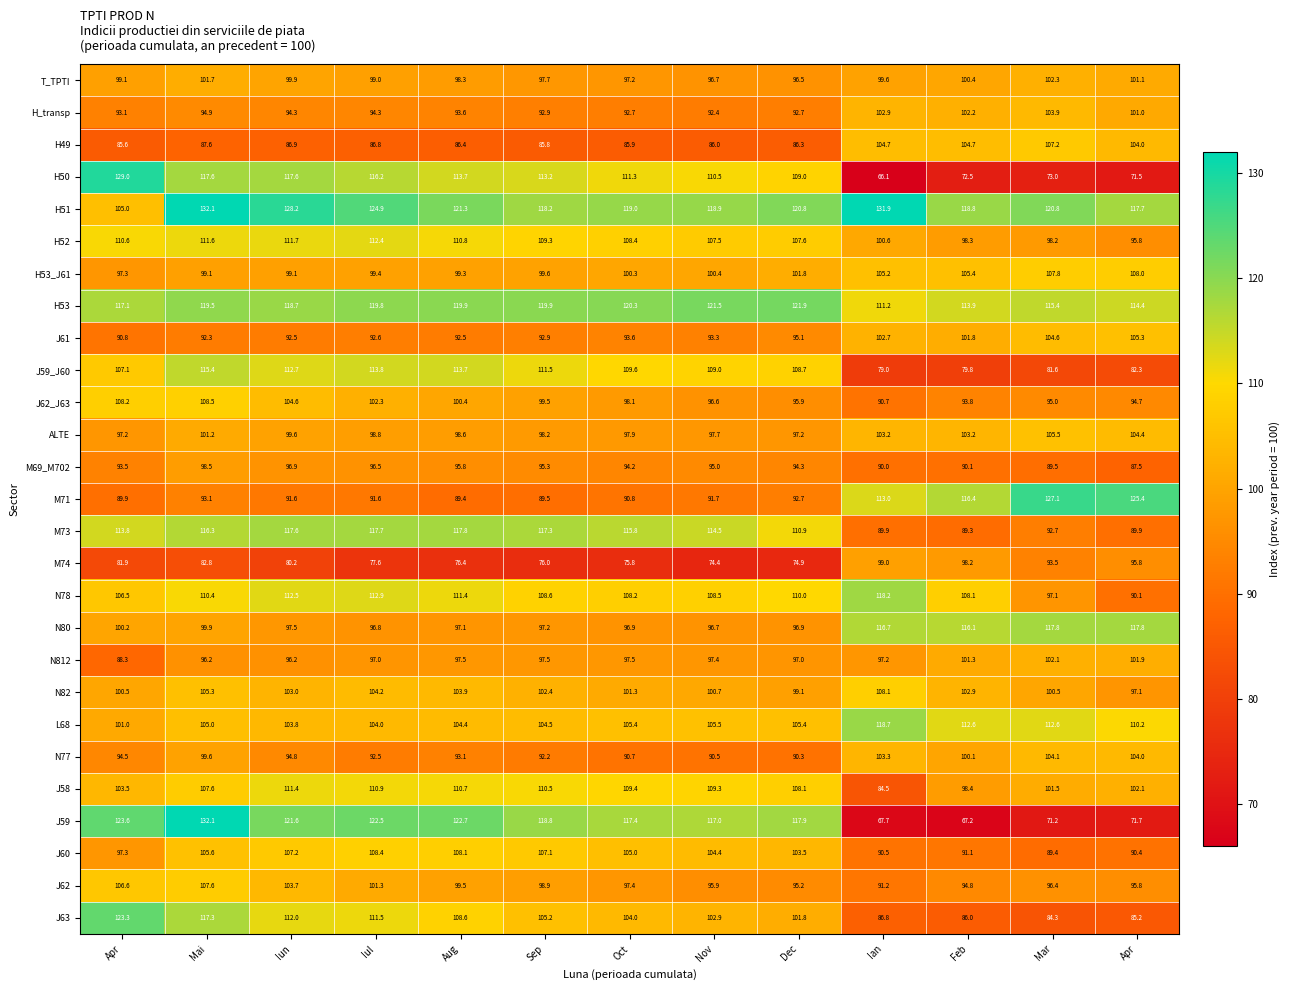

How many distinct data groups are displayed?

27